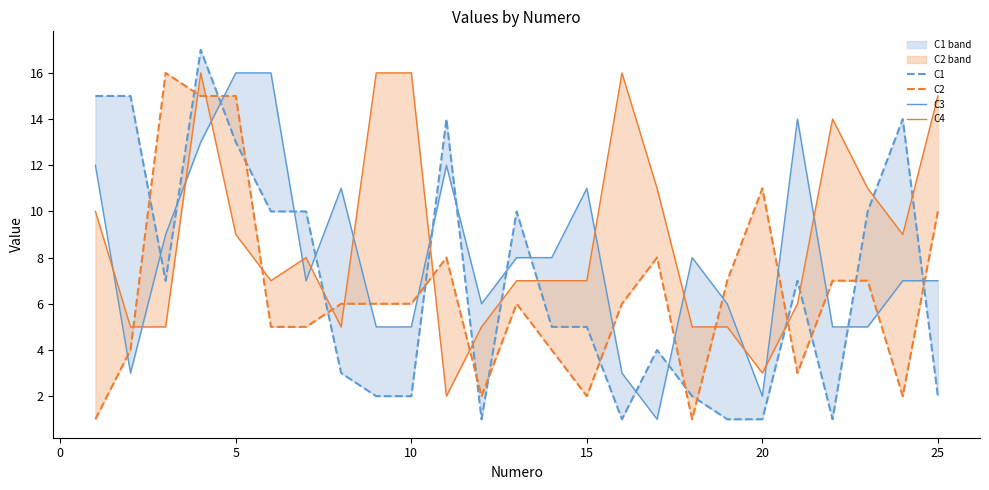

The C1 series shows 2 at 11. True or false?

False